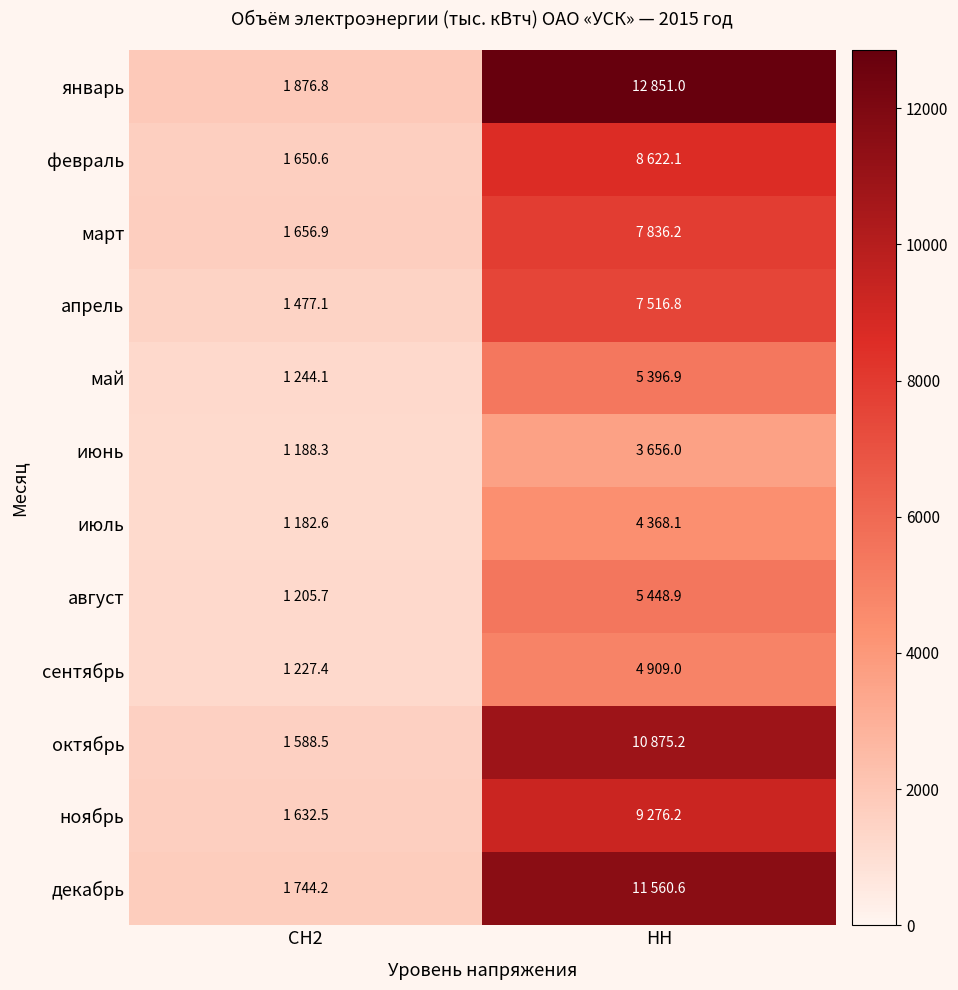

Reading left to right, what are all the values shown in this chart?

январь: СН2=1876.8	НН=12851.0
февраль: СН2=1650.6	НН=8622.1
март: СН2=1656.9	НН=7836.2
апрель: СН2=1477.1	НН=7516.8
май: СН2=1244.1	НН=5396.9
июнь: СН2=1188.3	НН=3656.0
июль: СН2=1182.6	НН=4368.1
август: СН2=1205.7	НН=5448.9
сентябрь: СН2=1227.4	НН=4909.0
октябрь: СН2=1588.5	НН=10875.2
ноябрь: СН2=1632.5	НН=9276.2
декабрь: СН2=1744.2	НН=11560.6